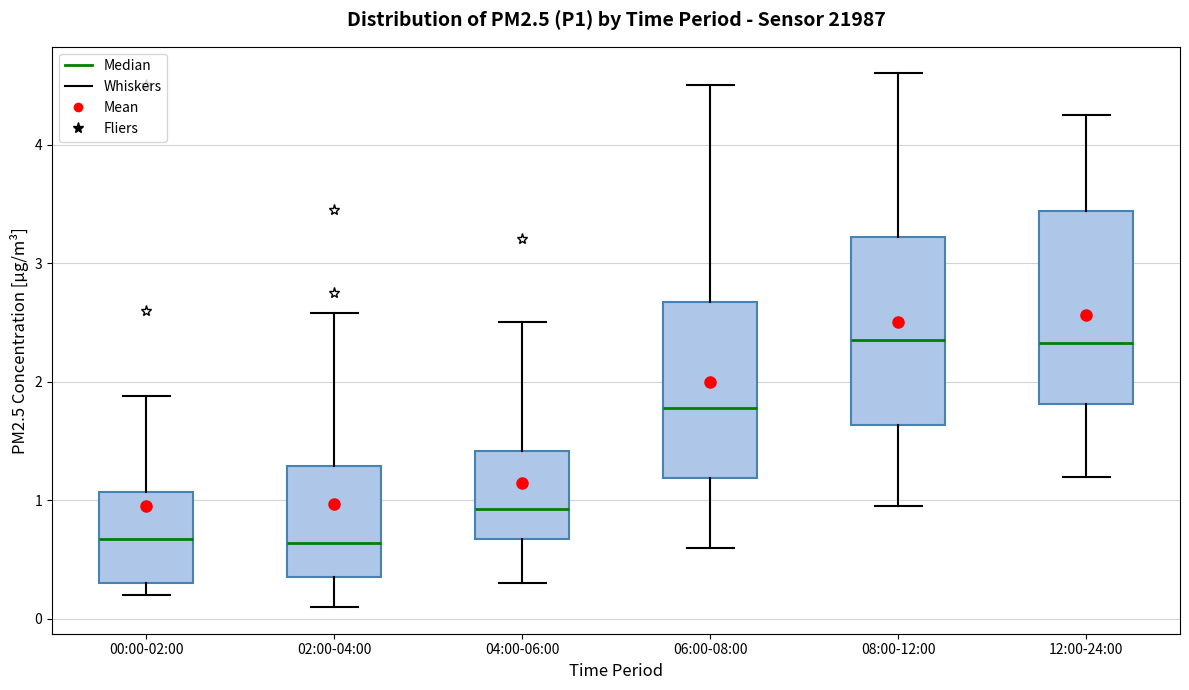

Reading left to right, transcribe this box plot: for each box, give where its median line is, the range the box spans, and where its two whiskers end, as read against the y-axis. The values are not printed on the chart, so give them approximately, as read against the axis.

00:00-02:00: median 0.7, box 0.3 to 1.1, whiskers 0.2 to 1.9
02:00-04:00: median 0.6, box 0.4 to 1.3, whiskers 0.1 to 2.6
04:00-06:00: median 0.9, box 0.7 to 1.4, whiskers 0.3 to 2.5
06:00-08:00: median 1.8, box 1.2 to 2.7, whiskers 0.6 to 4.5
08:00-12:00: median 2.4, box 1.6 to 3.2, whiskers 1.0 to 4.6
12:00-24:00: median 2.3, box 1.8 to 3.4, whiskers 1.2 to 4.3